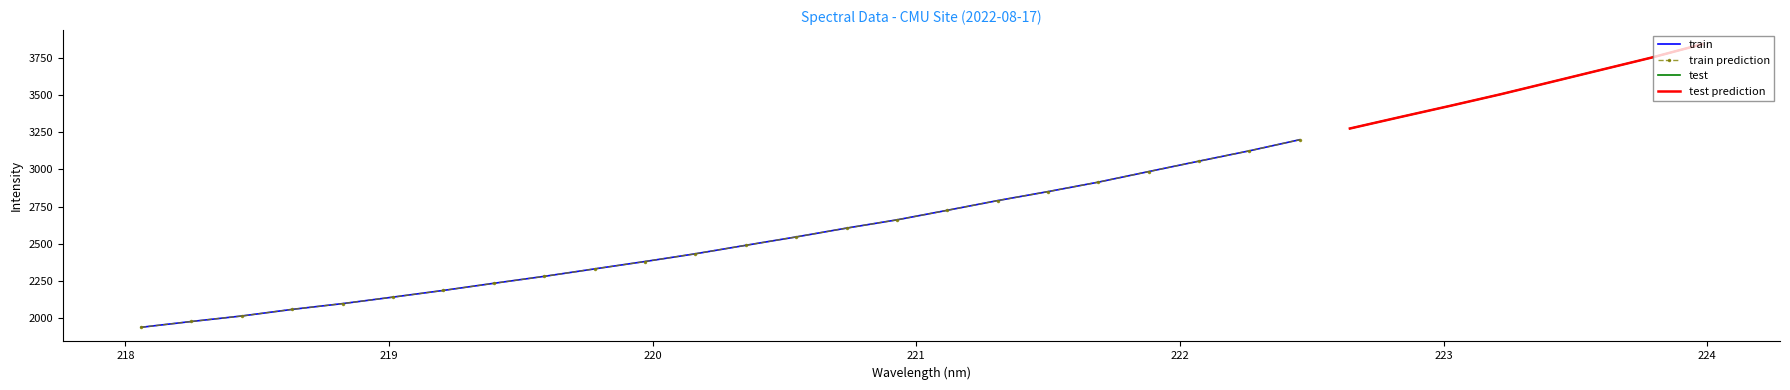

The chart shows a value of 2142.3 at 219.0156. True or false?

True